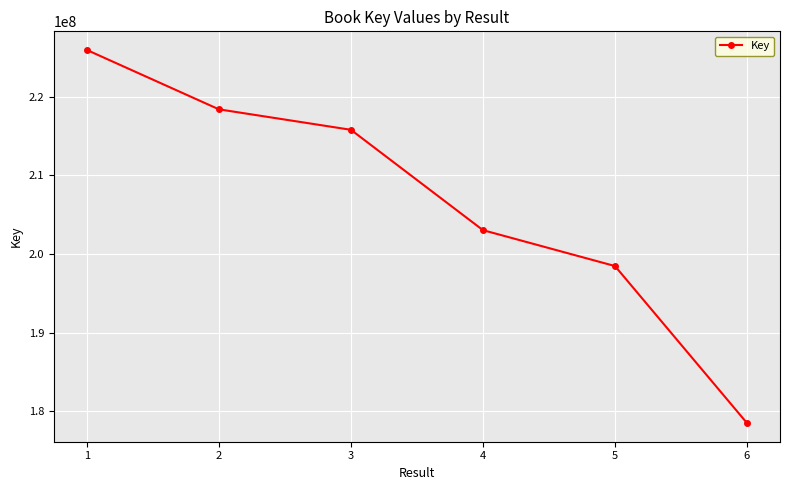

At which category does the chart reach its minimum across all series?

6